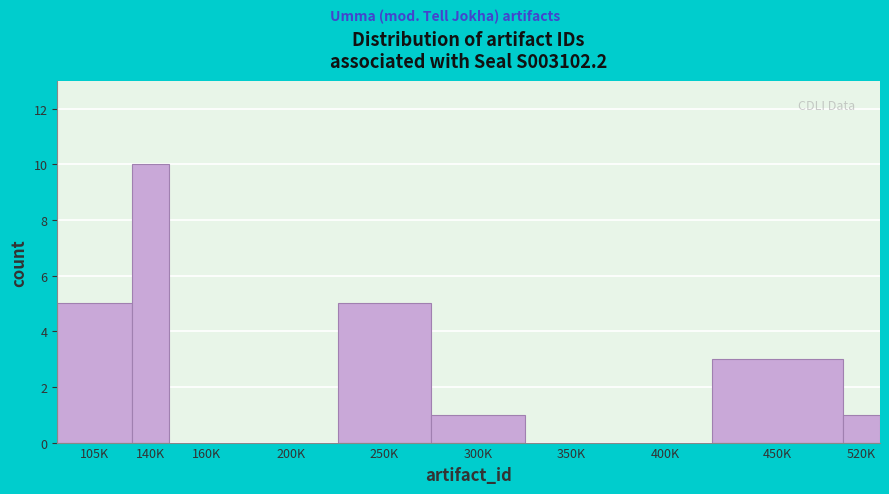

Reading left to right, list all the values displayed in this chart.

105K=5	140K=10	160K=0	200K=0	250K=5	300K=1	350K=0	400K=0	450K=3	520K=1